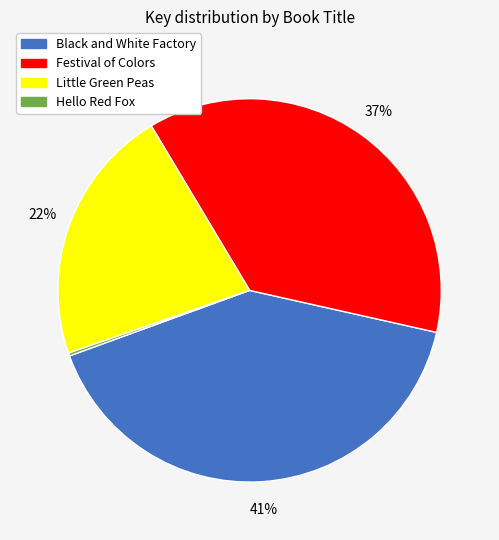

To the nearest percent, what is the average slice percentage?

25%